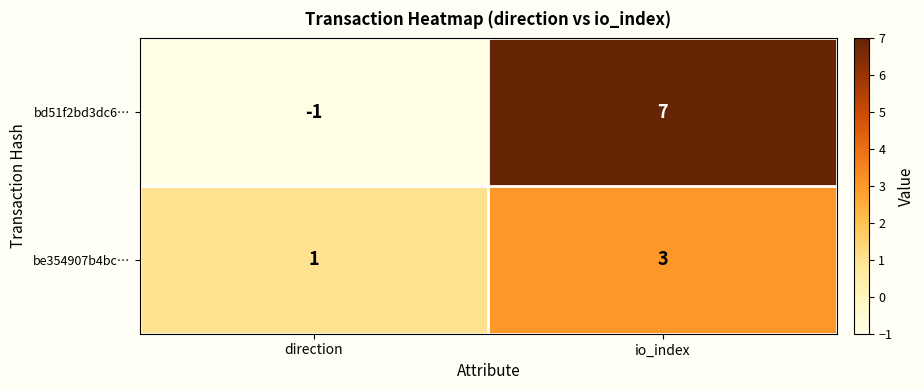

Between direction and io_index, which series saw the biggest shift?

bd51f2bd3dc6…